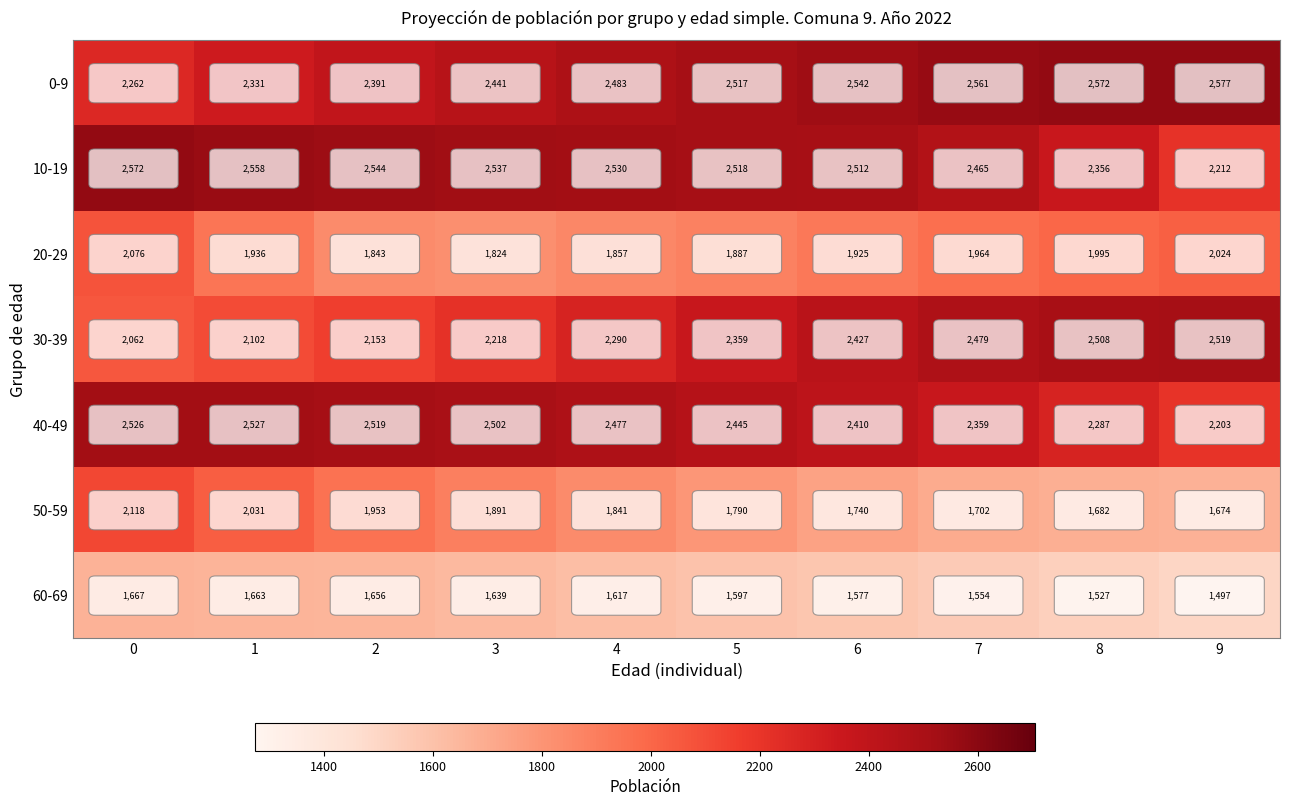

The value of 40-49 at 4 is 3773. True or false?

False